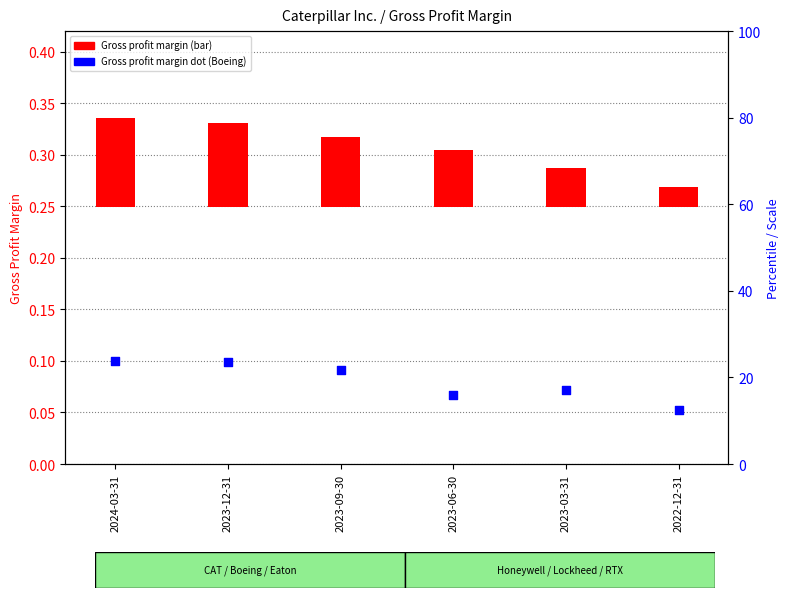

Which series has the largest total across all categories?

Gross profit margin (Boeing)